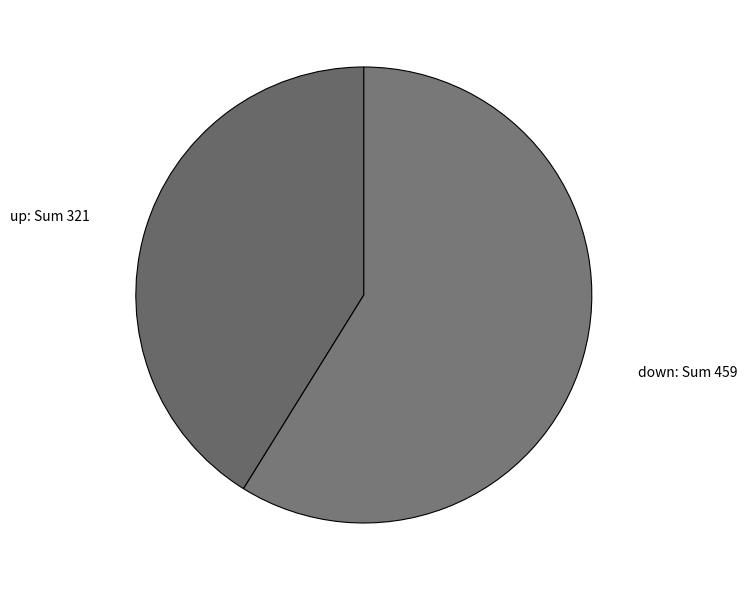

Rank the categories by value from lowest to highest.

up, down